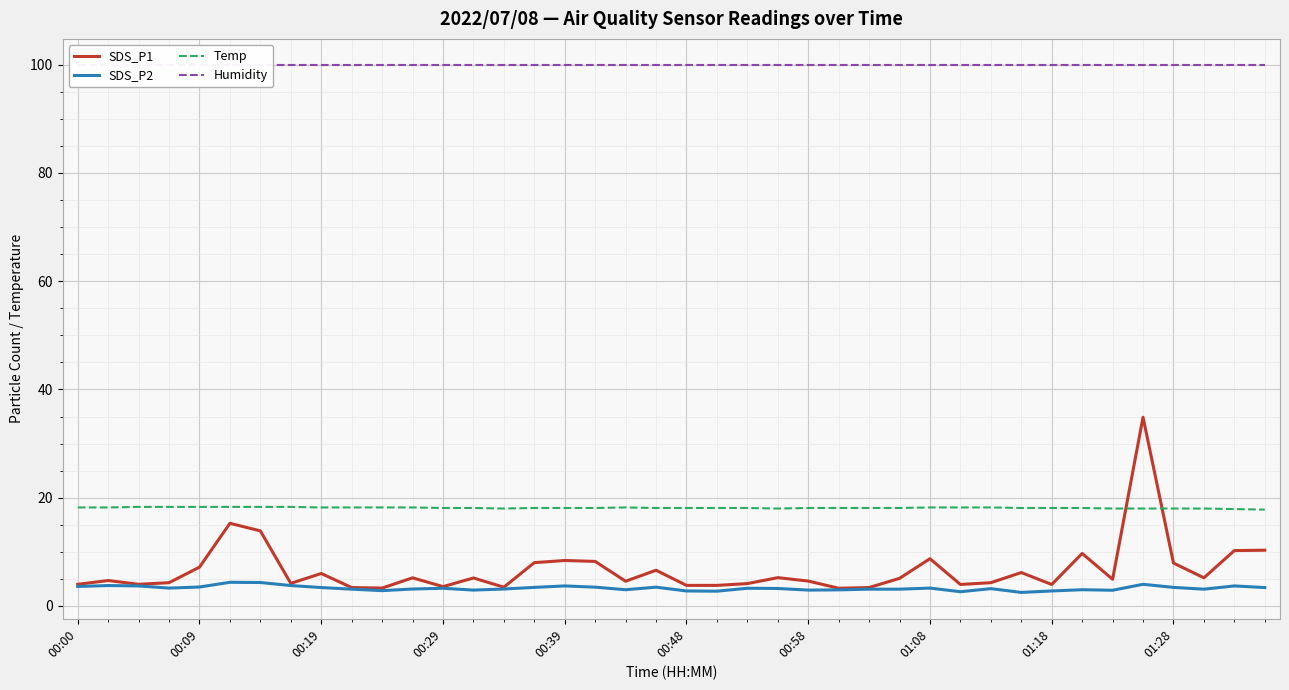

What are all the series names shown in the legend?

SDS_P1, SDS_P2, Temp, Humidity